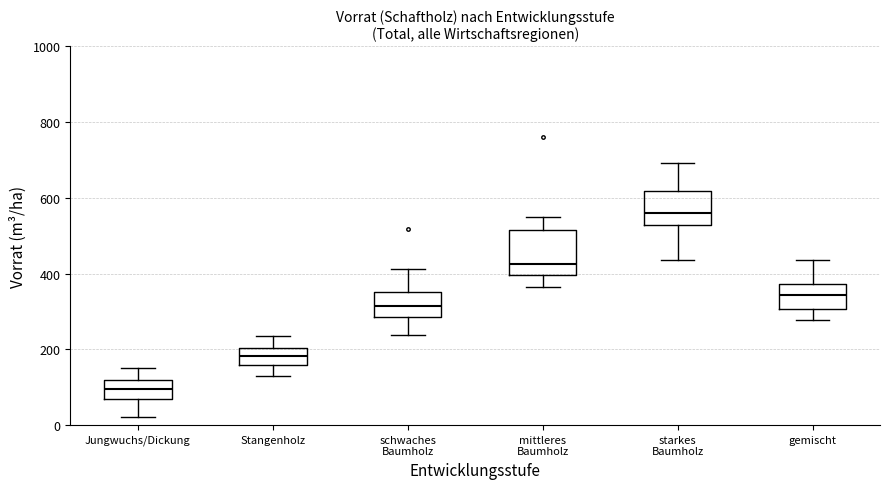

Where is the lower edge of the box for starkes Baumholz on the y-axis? The values are not printed on the chart, so give them approximately, as read against the axis.

520